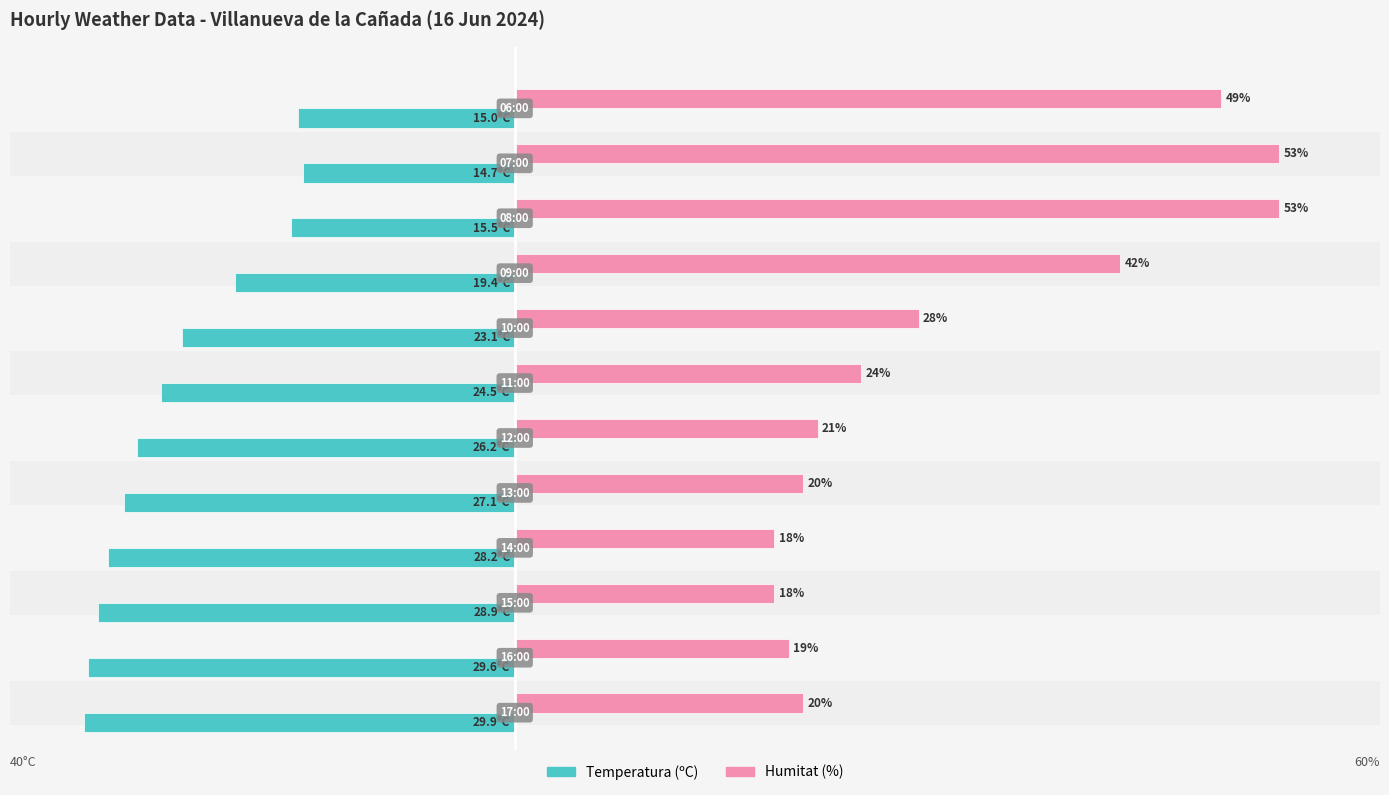

List the series in order of their peak value, lowest first.

Temperatura (ºC), Humitat (%)